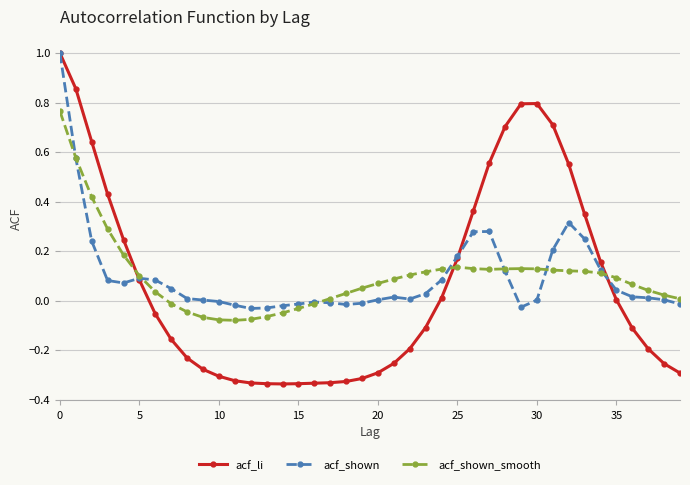

What is the highest value of the acf_shown series?

1.0